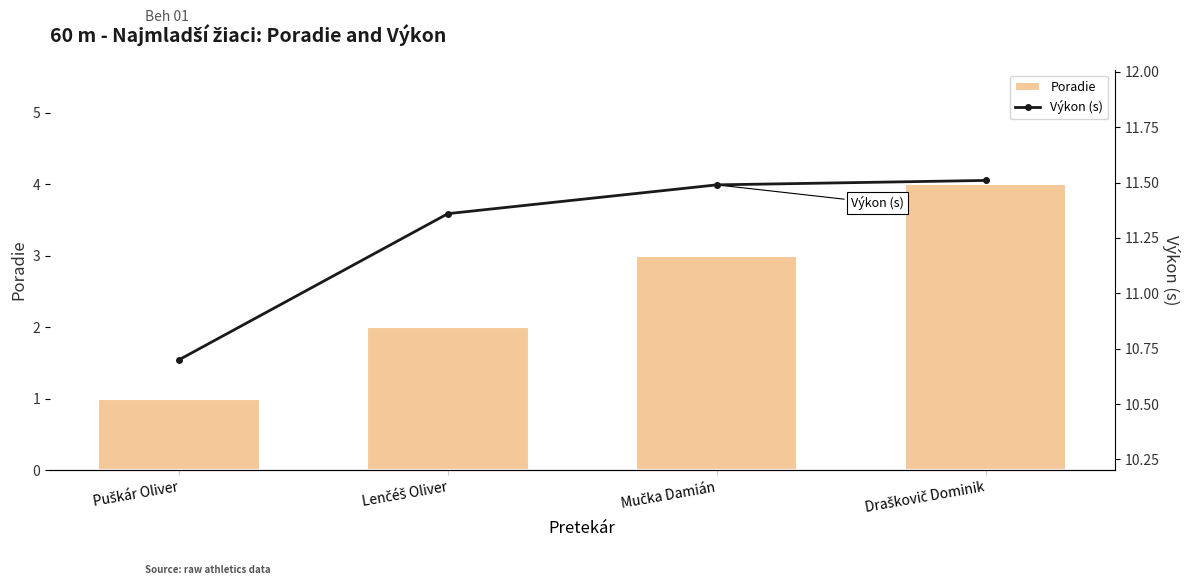

What is the average value of the Poradie series?

2.5